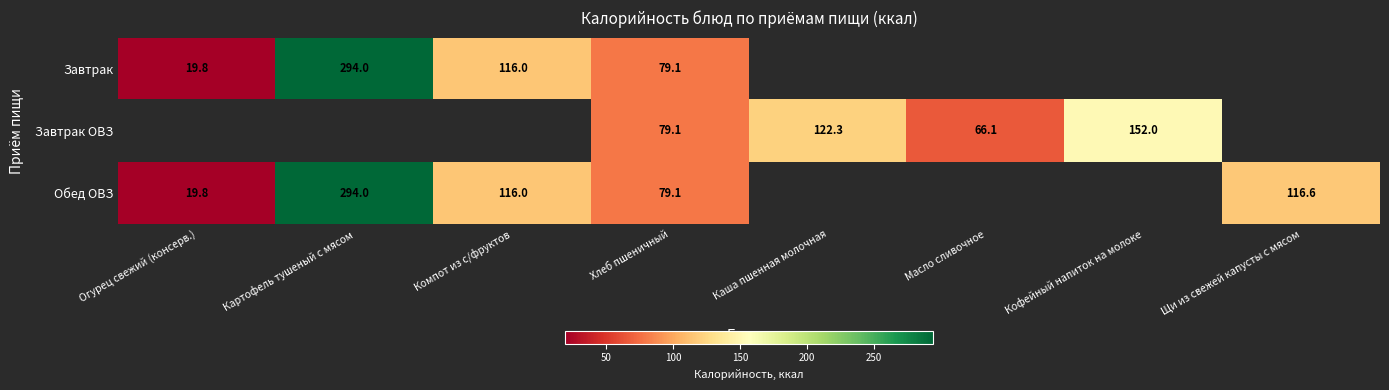

Is it true that Завтрак ОВЗ equals 166.9 at Каша пшенная молочная?

False